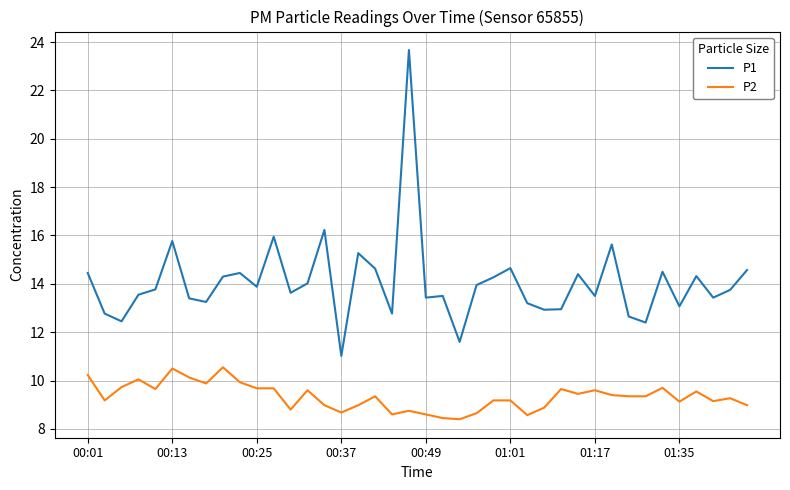

True or false: P1 and P2 intersect in this chart.

False